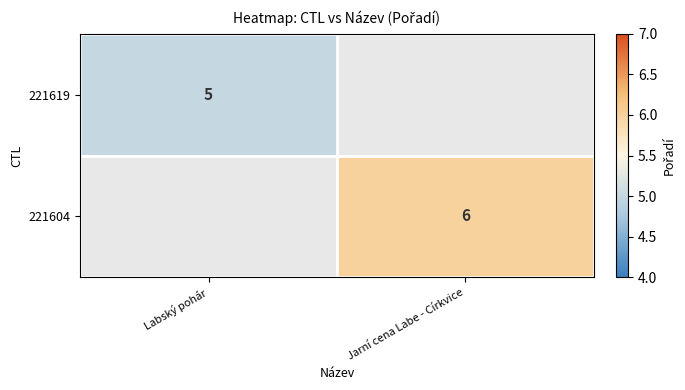

How many distinct data groups are displayed?

2